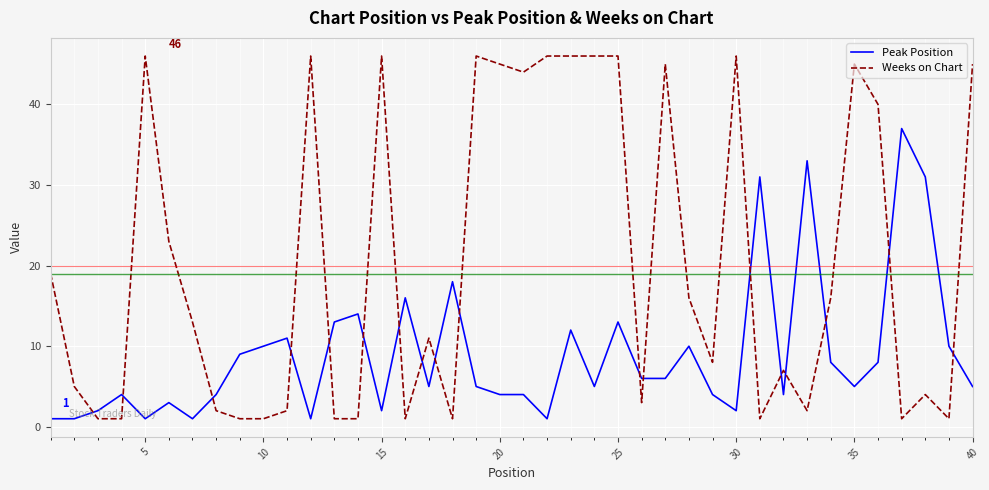

Is this an area chart (filled region under the line)?

No